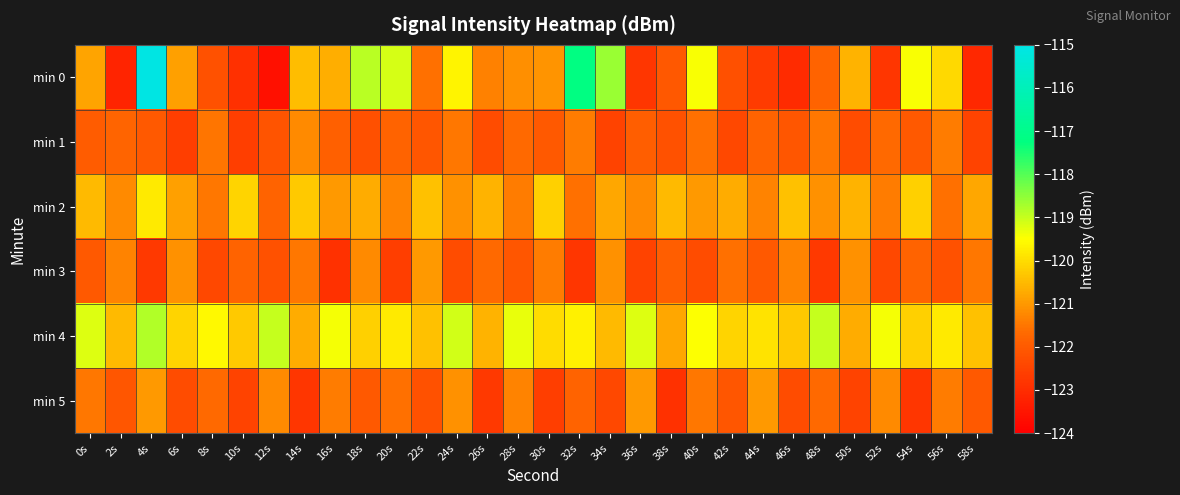

Between 26s and 12s, which is larger?

26s